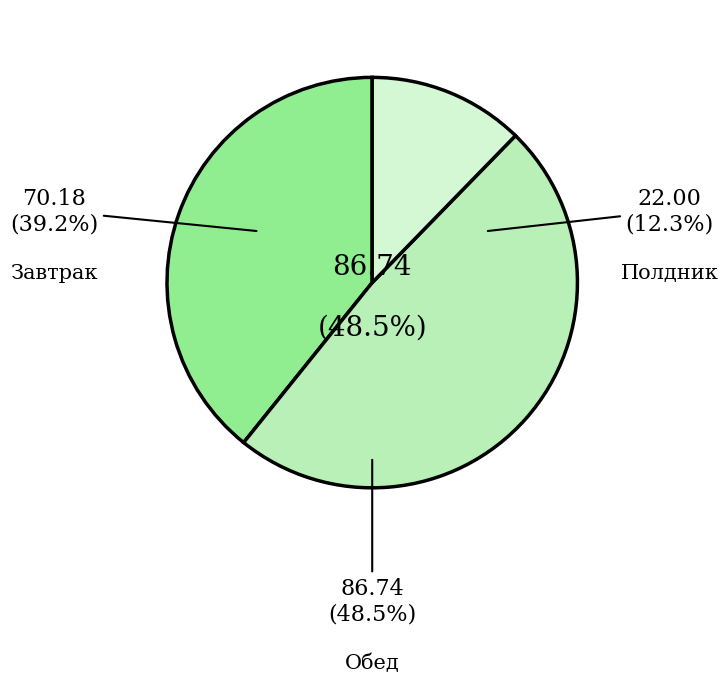

Rank the categories by value from lowest to highest.

Полдник, Завтрак, Обед